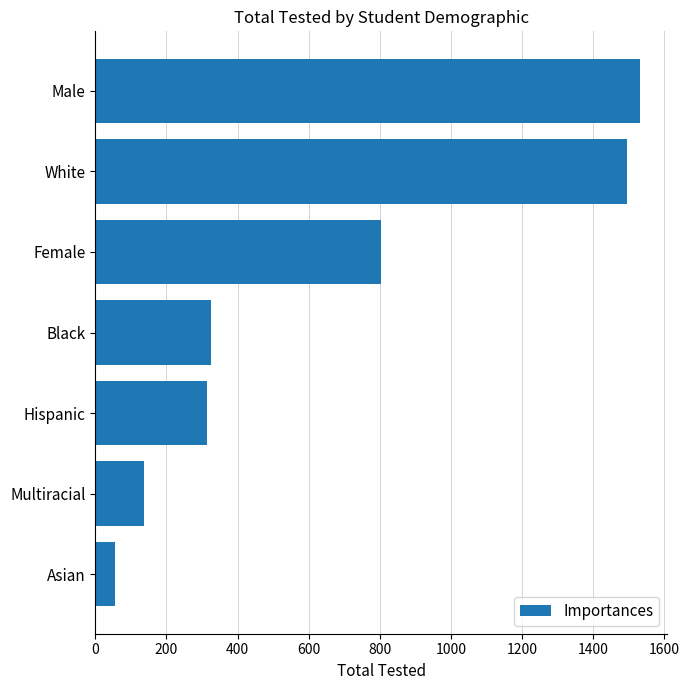

What is the label of the 4th bar from the top?

Black